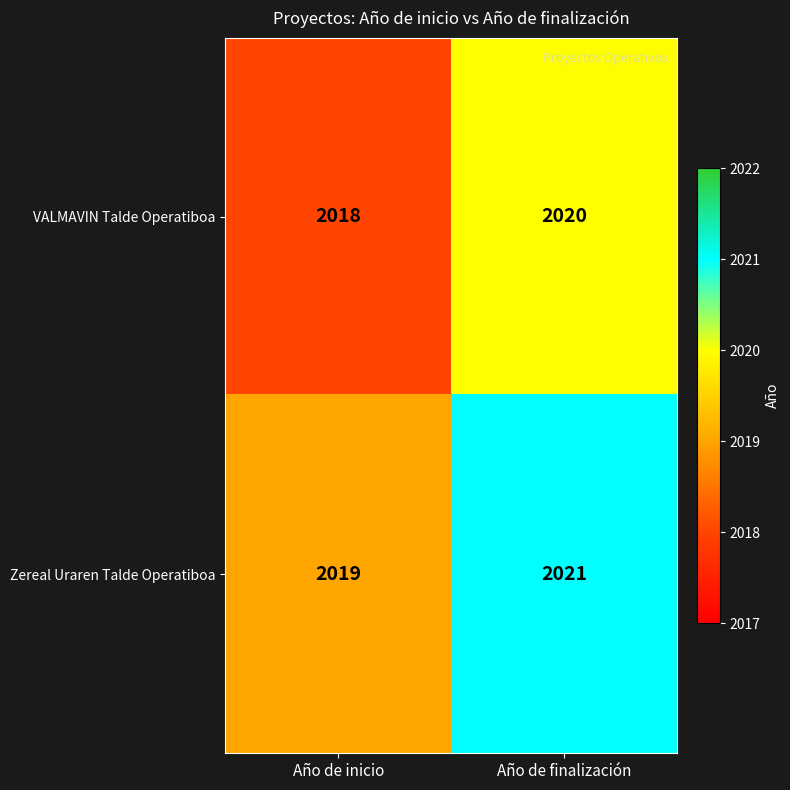

Reading left to right, list all the values displayed in this chart.

VALMAVIN Talde Operatiboa: Año de inicio=2018	Año de finalización=2020
Zereal Uraren Talde Operatiboa: Año de inicio=2019	Año de finalización=2021